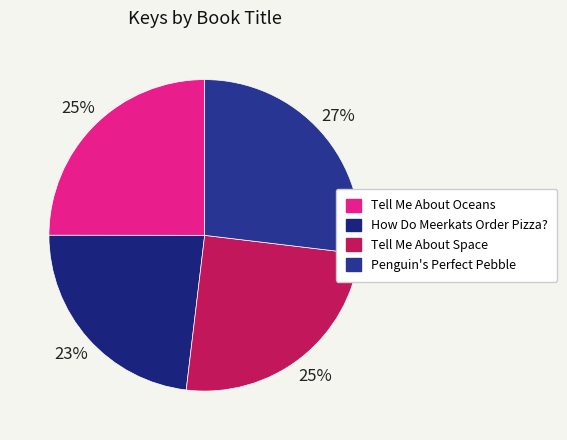

What is the largest slice in the pie chart?

Penguin's Perfect Pebble